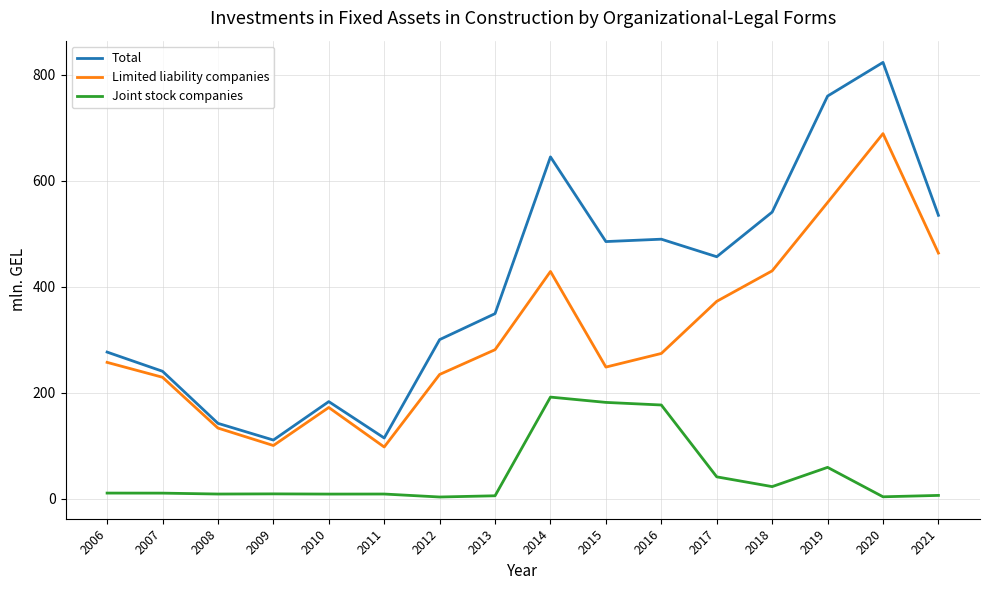

True or false: Total has more than 1 points higher than both neighbors.

True